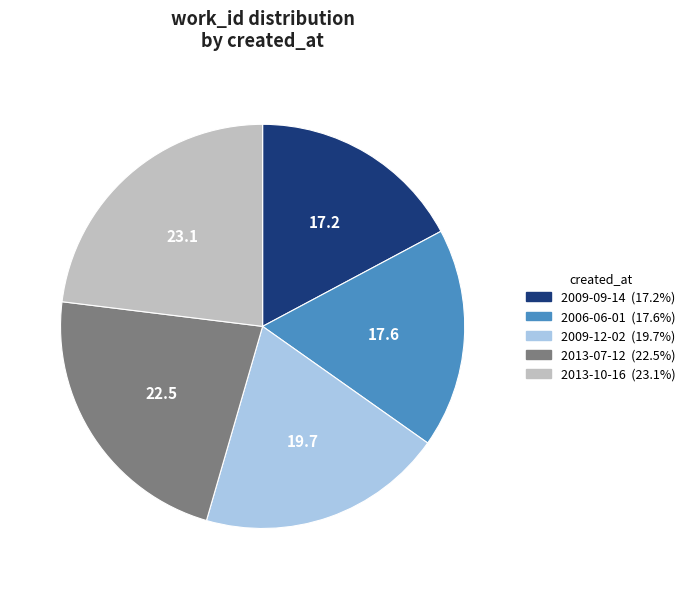

Combined, do 2006-06-01 and 2009-12-02 account for over 50%?

No